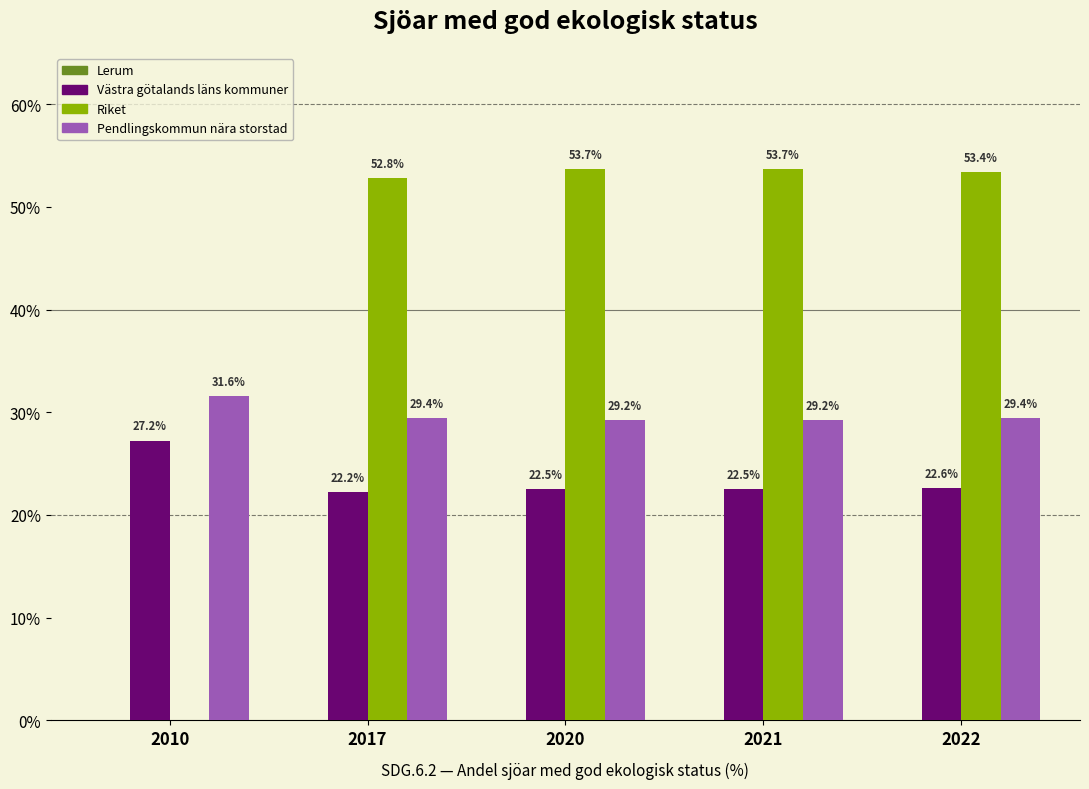

Count the number of categories in the chart.

5